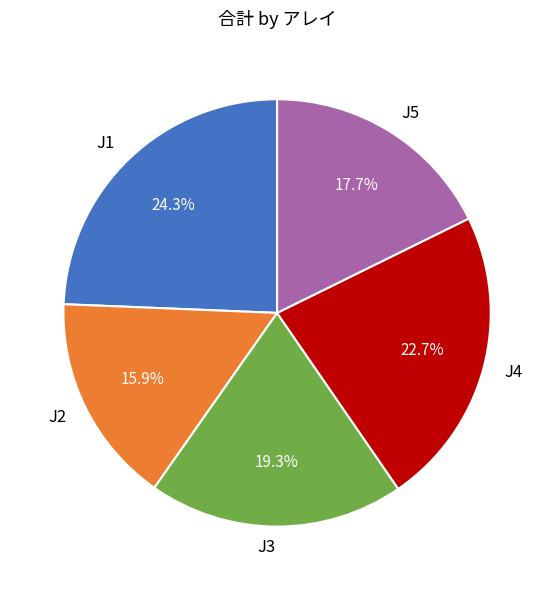

To the nearest percent, what is the difference between the largest and smallest slice percentages?

8%